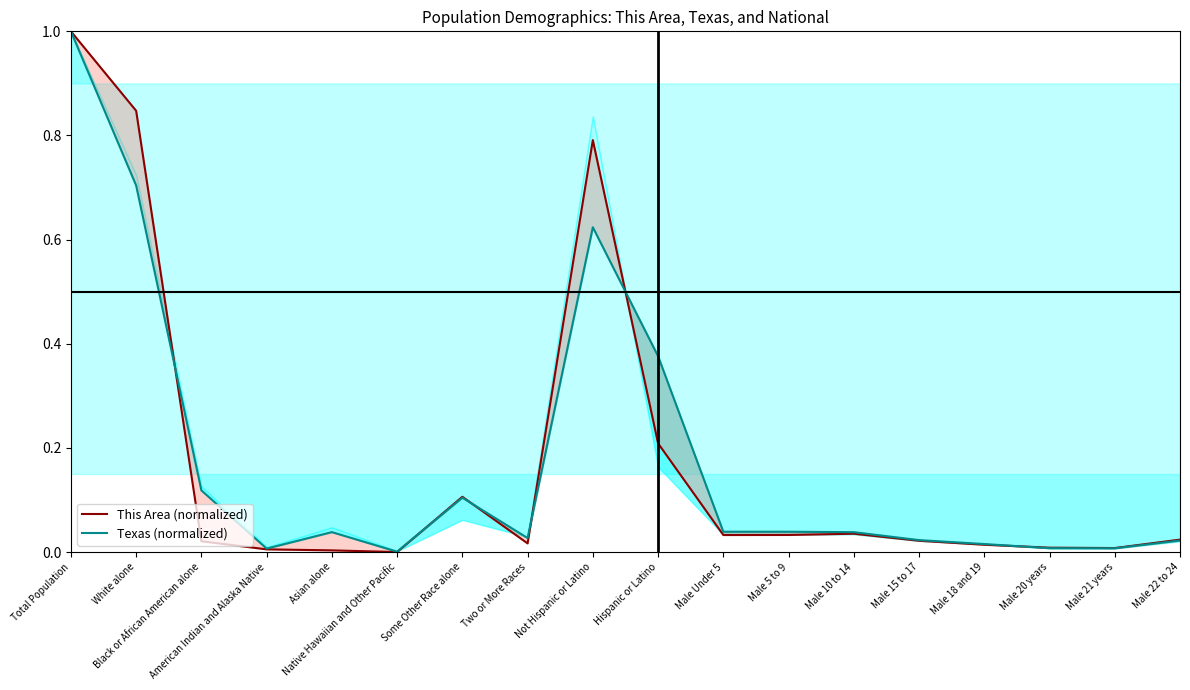

What is the difference between the This Area (normalized) values at Some Other Race alone and White alone?

0.7